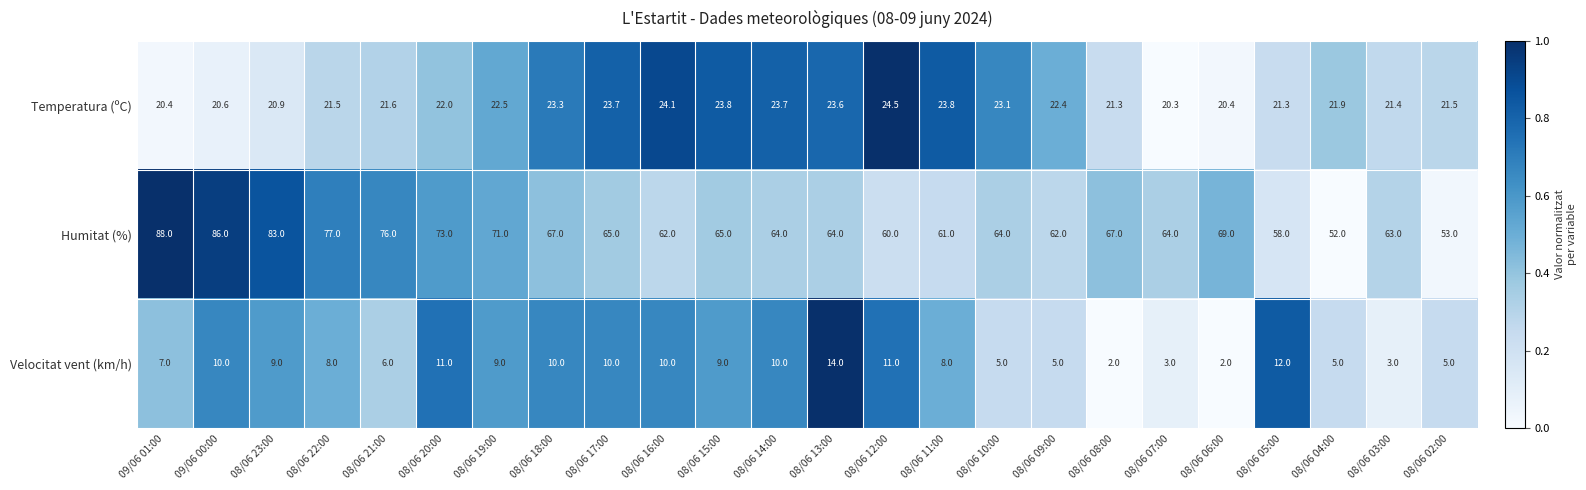

What is the sum of the Temperatura (ºC) values at 08/06 14:00 and 08/06 02:00?

45.2